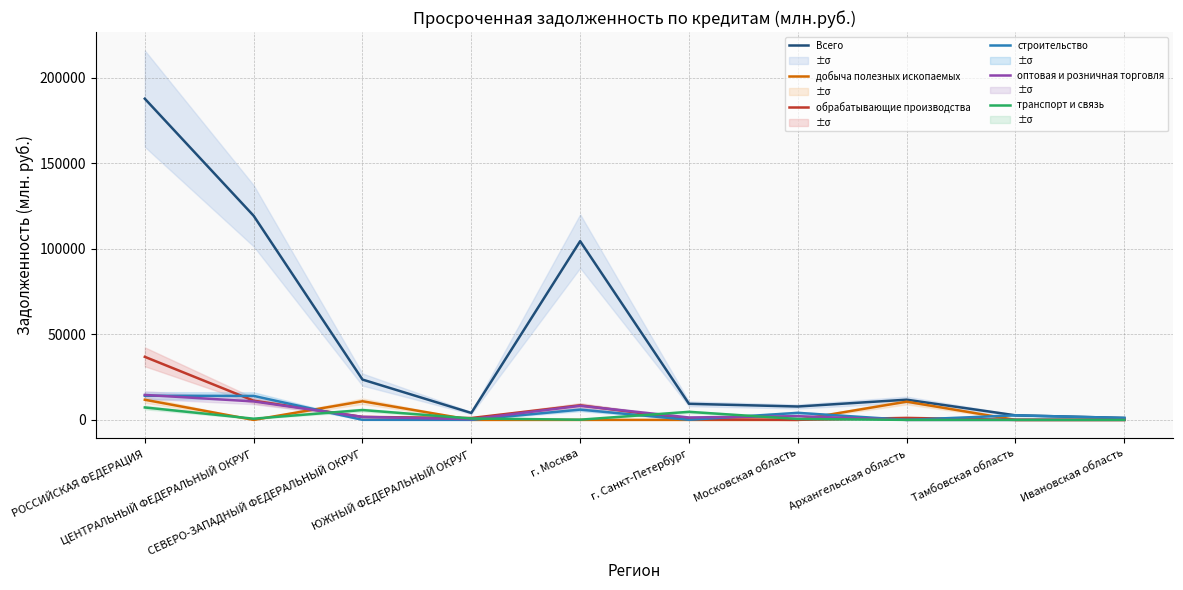

How many intersections are there between строительство and обрабатывающие производства?

5